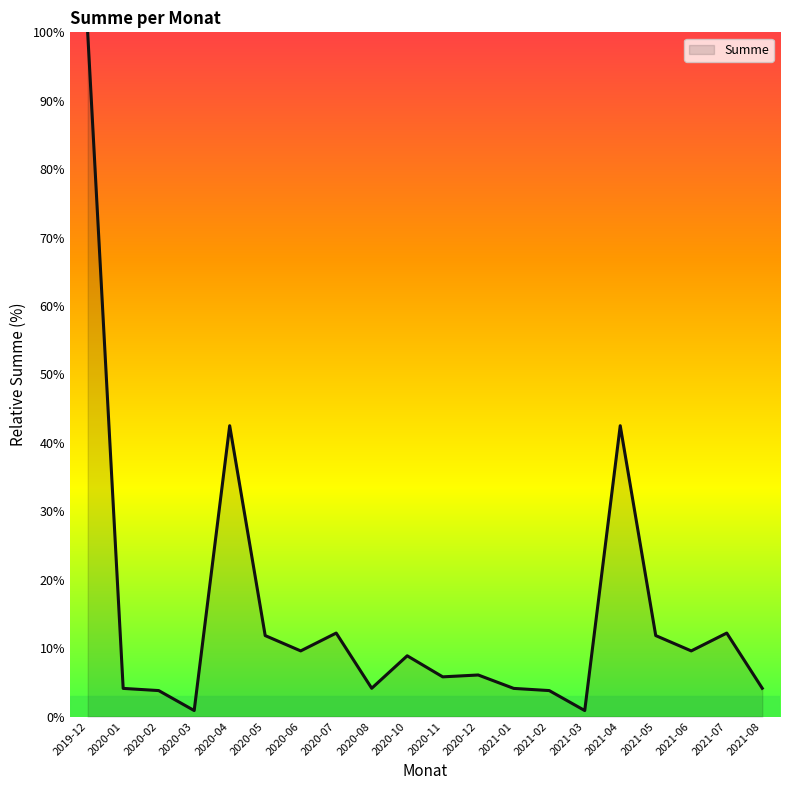

Does the chart display data point markers on the line(s)?

No